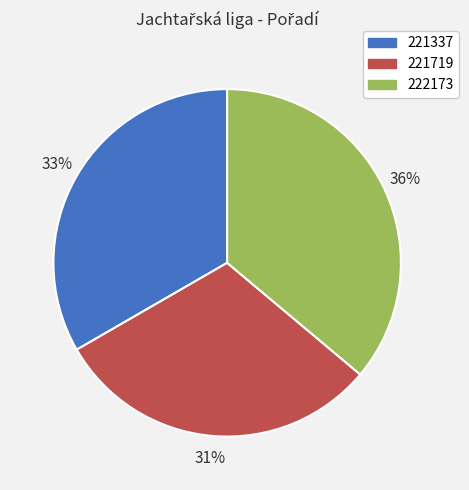

Is 221719 the majority of the pie?

No